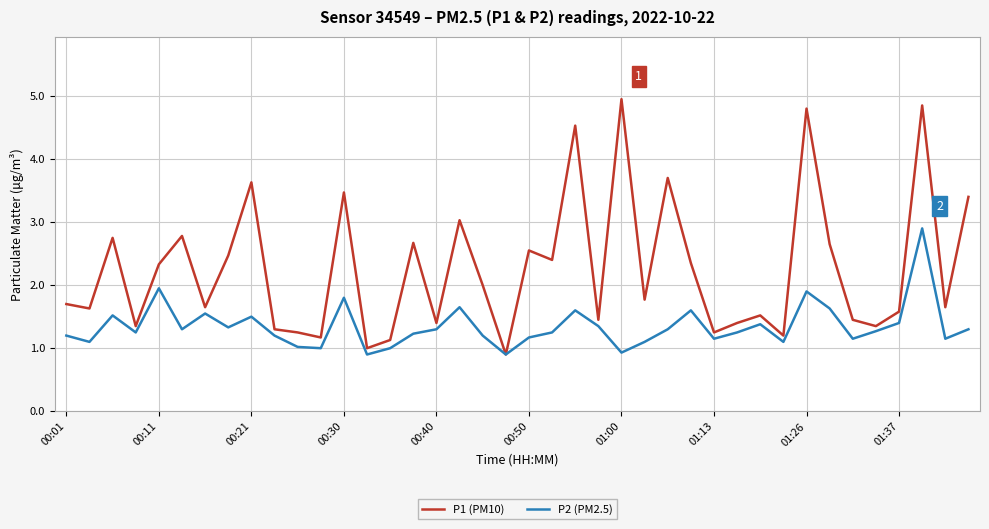

What is the smallest value displayed?

0.9